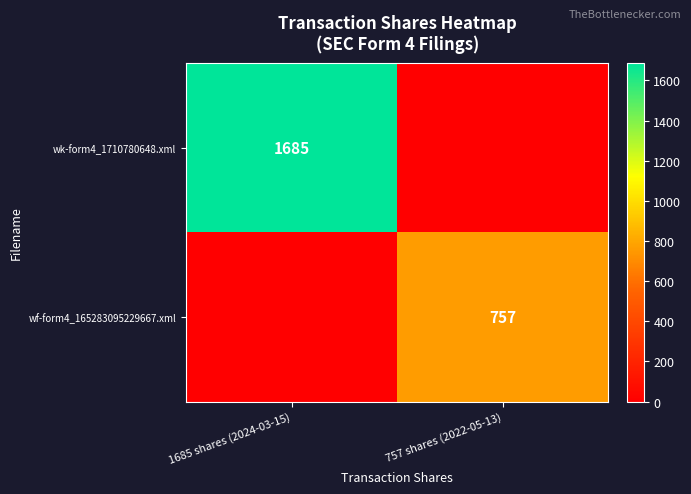

Is it true that wk-form4_1710780648.xml equals 3031 at 1685 shares (2024-03-15)?

False